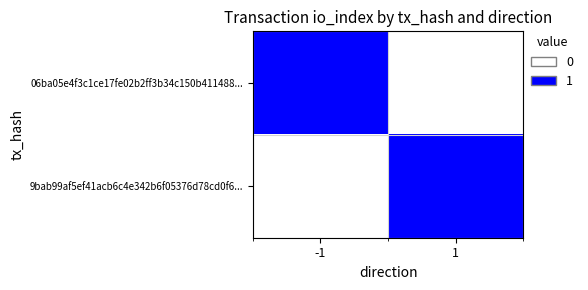

At how many categories does at least one series exceed 0?

2